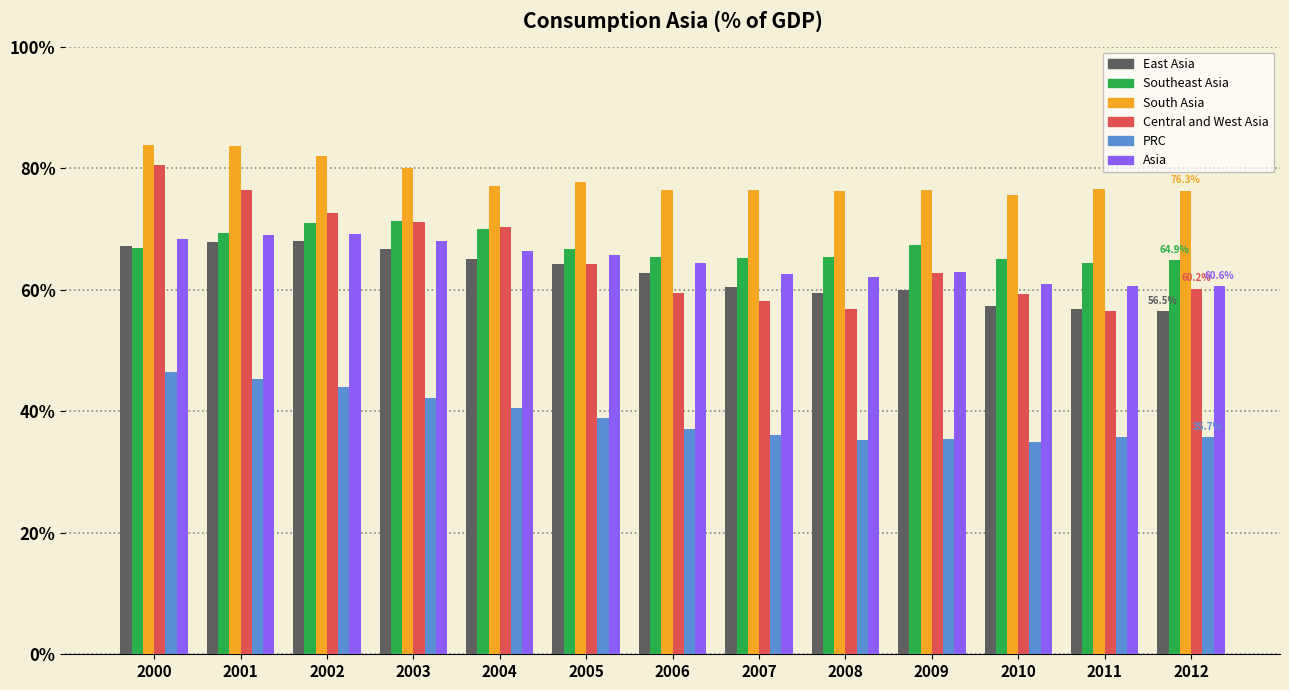

What are all the series names shown in the legend?

East Asia, Southeast Asia, South Asia, Central and West Asia, PRC, Asia